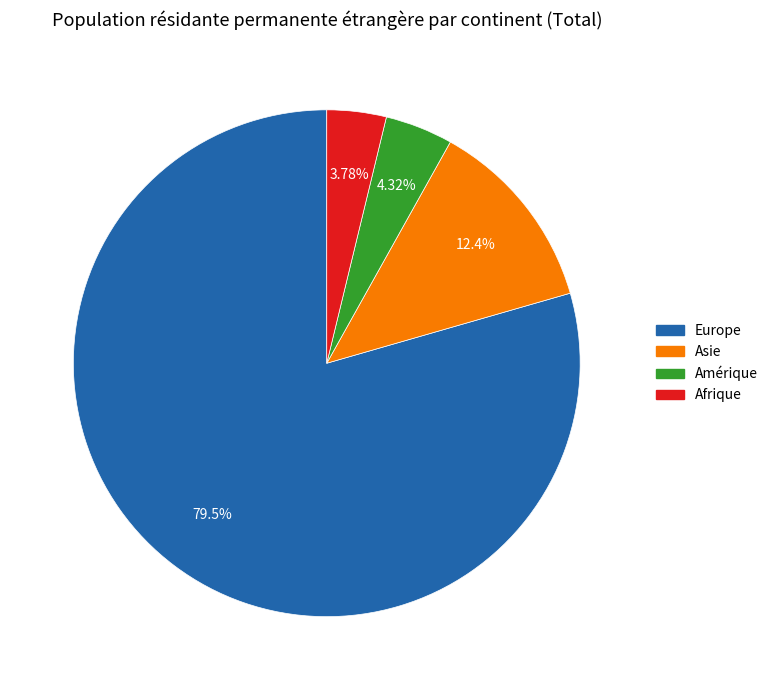

Is there any slice that represents more than half of the pie?

Yes